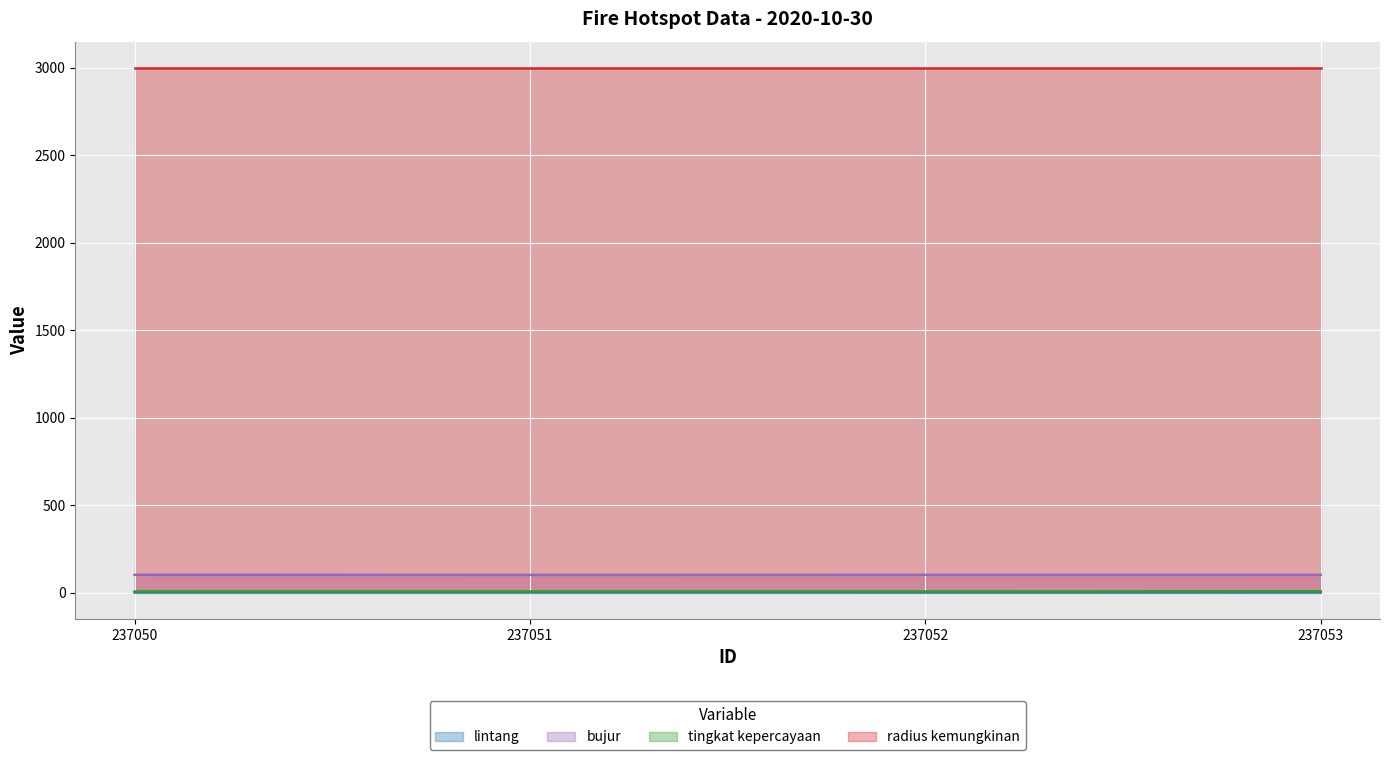

Which label corresponds to the smallest value in the chart?

237052